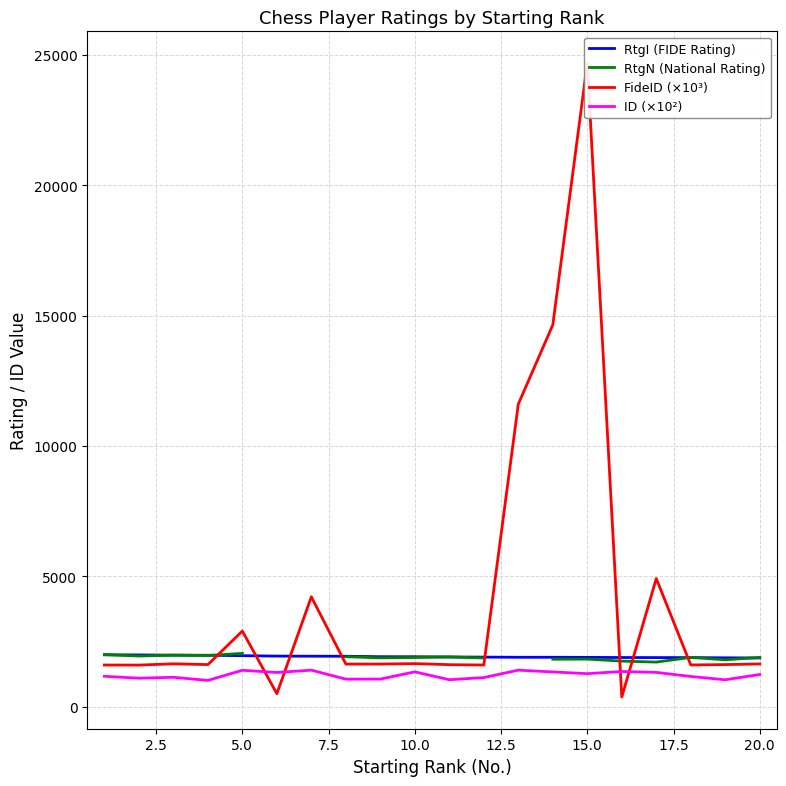

The value of ID (×10²) at 20.0 is 1241.5. True or false?

True